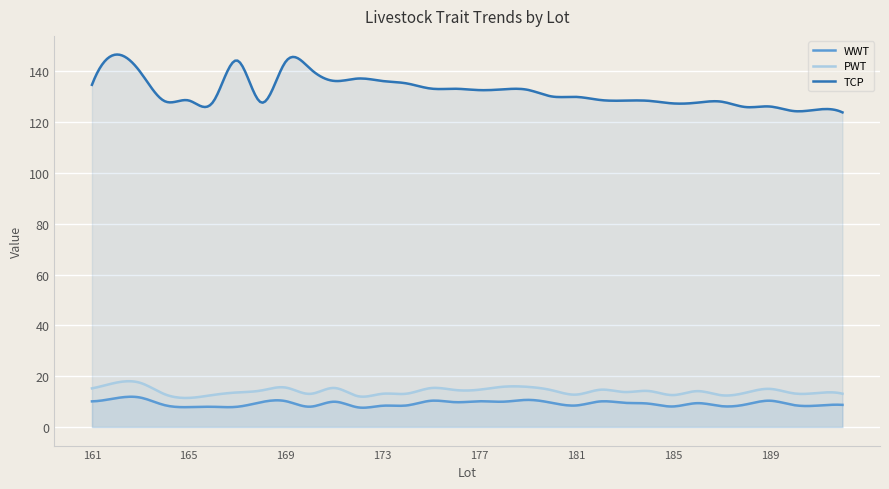

Is the value of PWT at 192 greater than the value of TCP at 181?

No